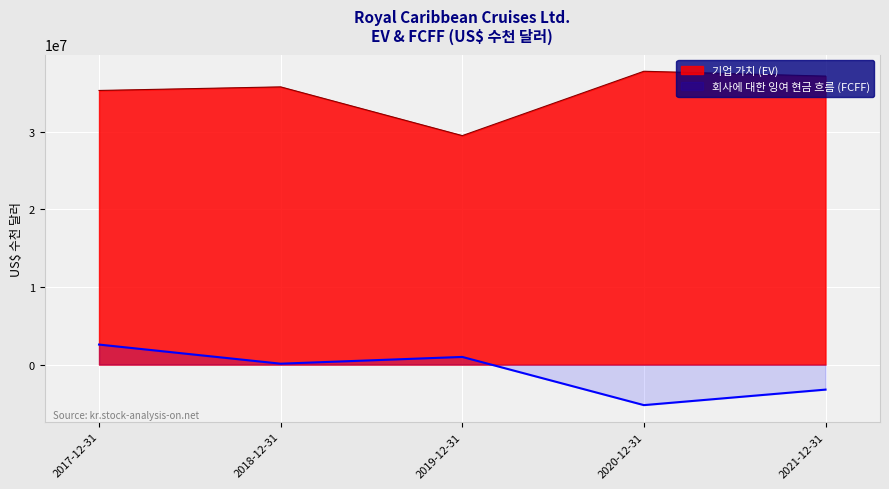

Which series has the widest spread of values?

기업 가치 (EV)